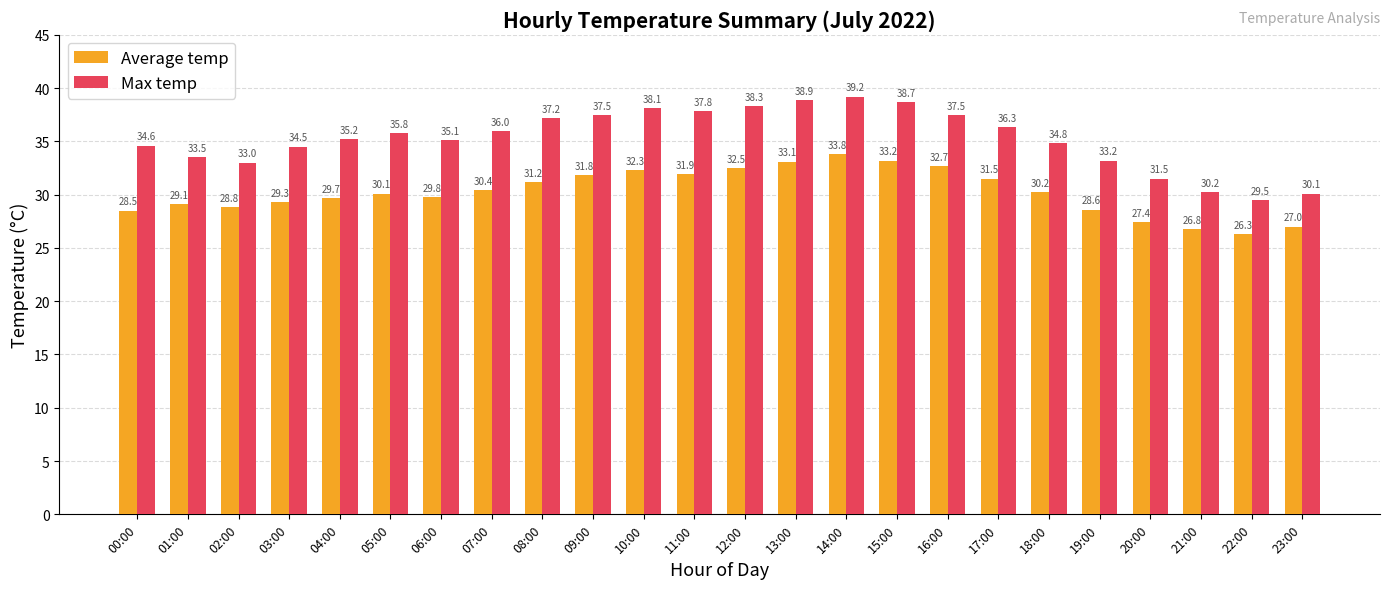

How many data points in Max temp are above 35?

14